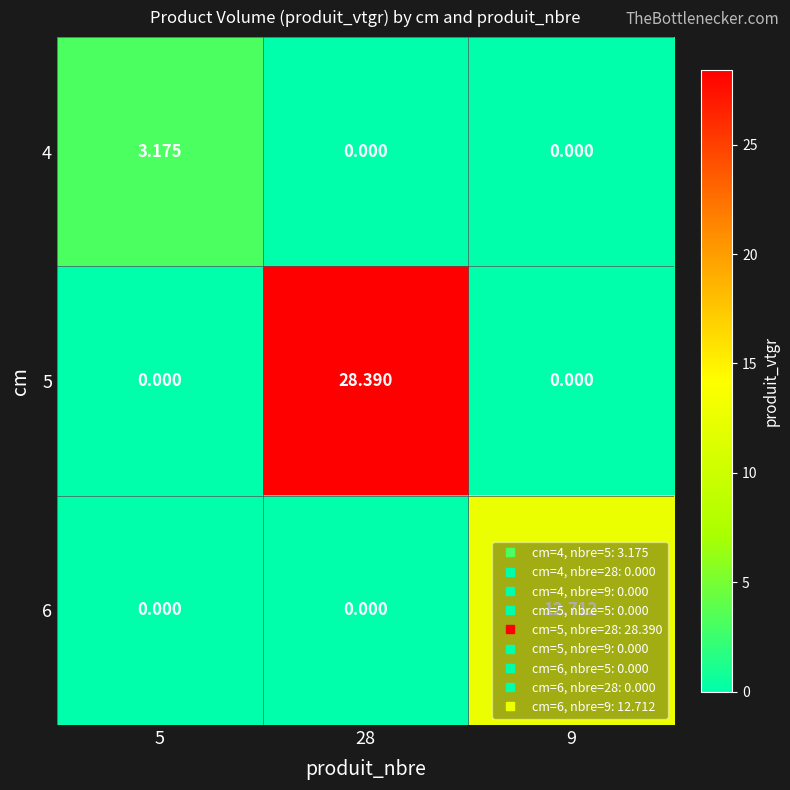

Is the value of 4 at 5 greater than the value of 5 at 28?

No